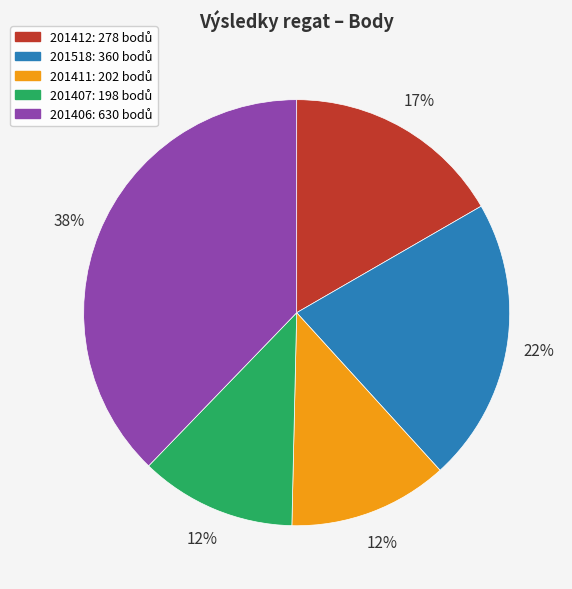

What percentage is the 201412 slice, to the nearest percent?

17%